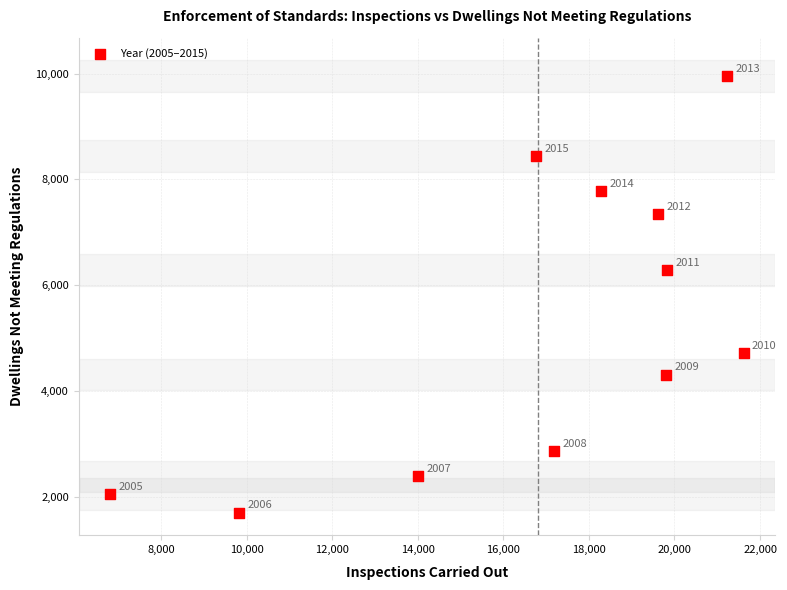

What is the average Y value?

5253